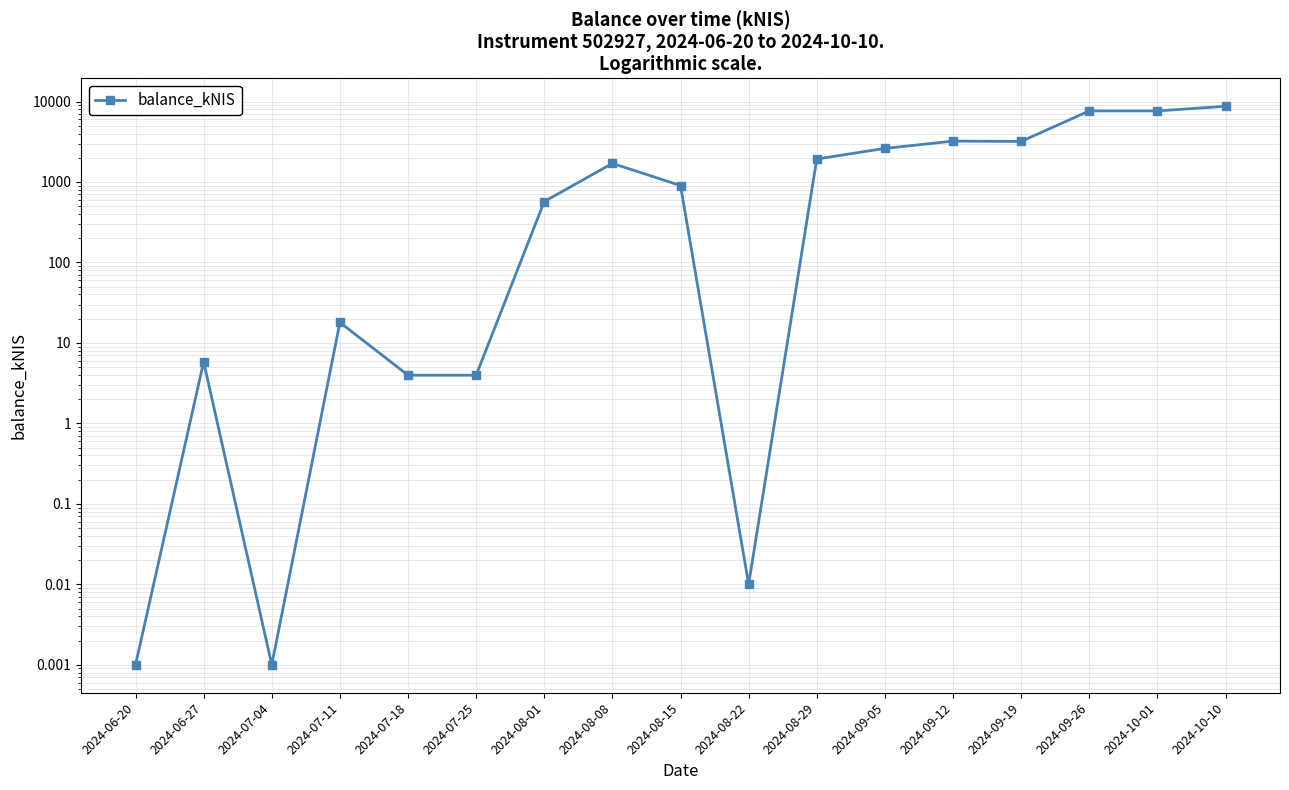

What is the label of the 12th point from the right?

2024-07-25